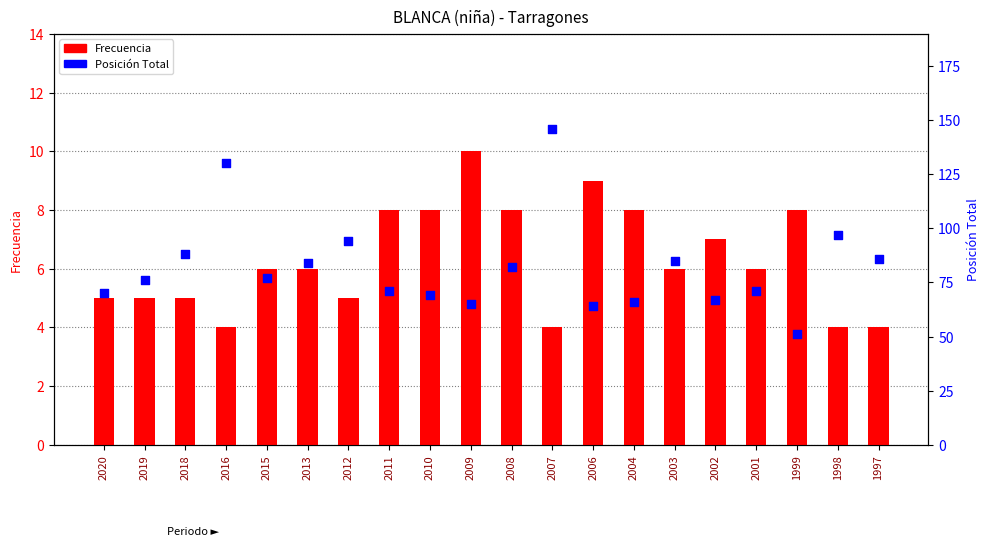

Is the value of Frecuencia at 1998 greater than the value of Posición Total at 2013?

No